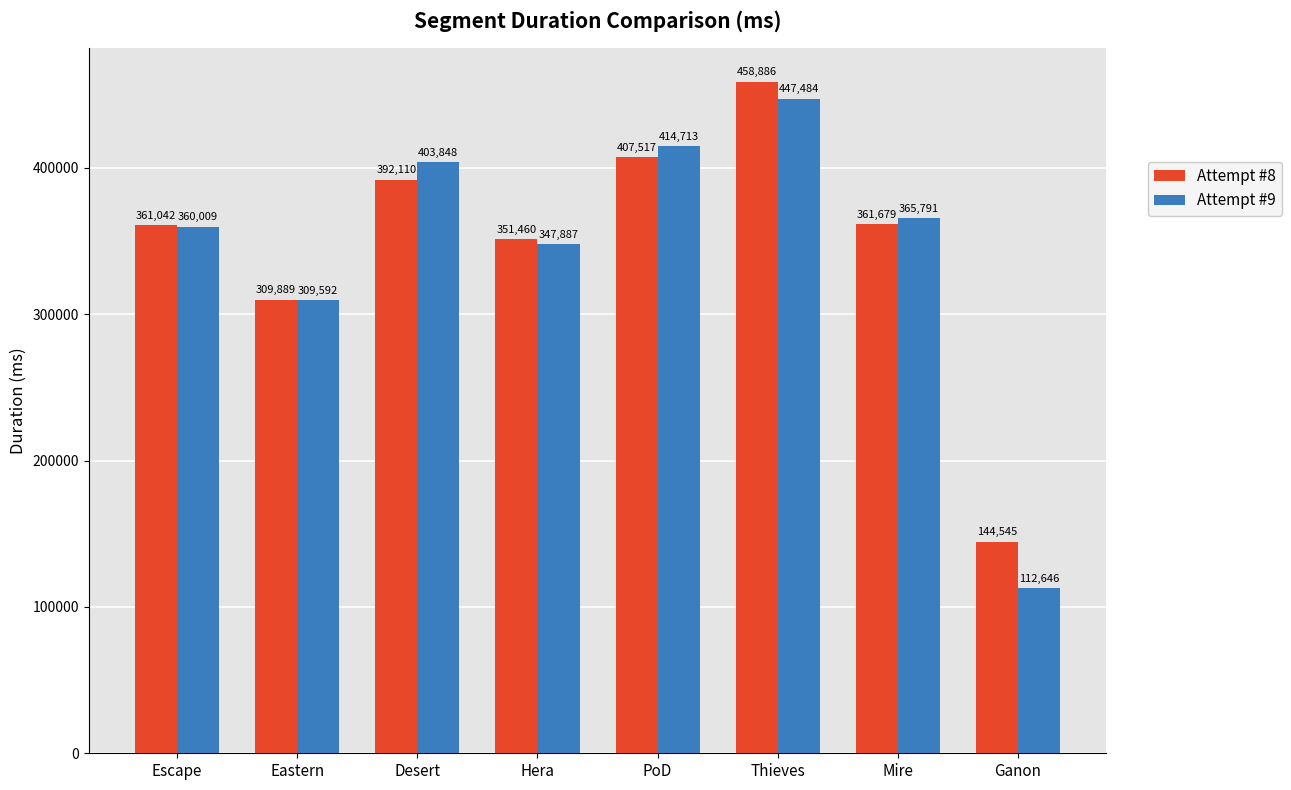

At Escape, list the series in order from smallest to largest.

Attempt #9, Attempt #8